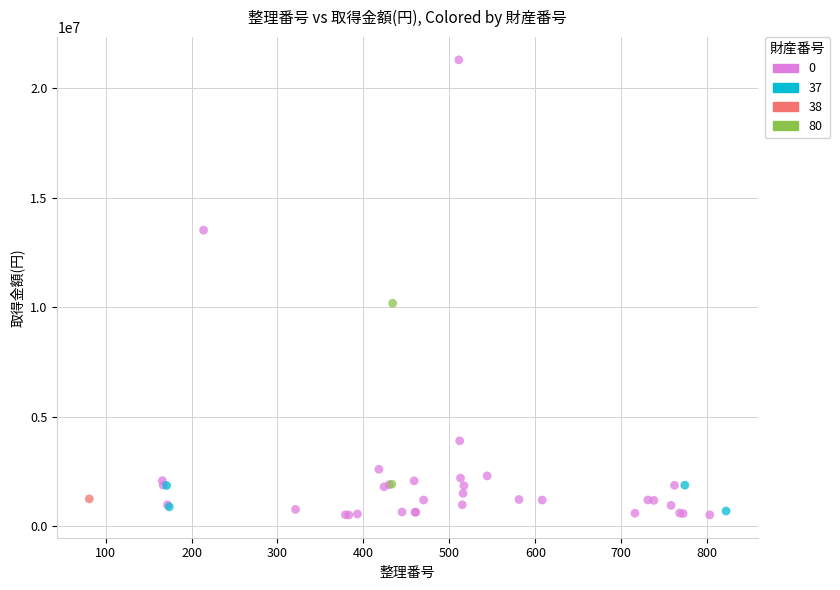

Which series contains the highest Y value?

0